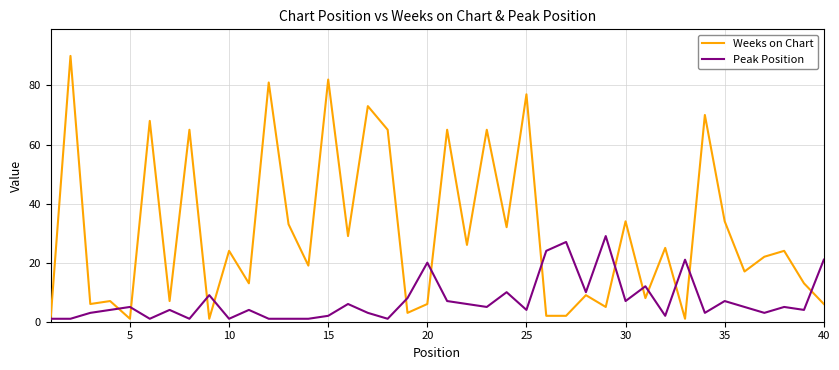

Rank the series by their average value, from lowest to highest.

Peak Position, Weeks on Chart